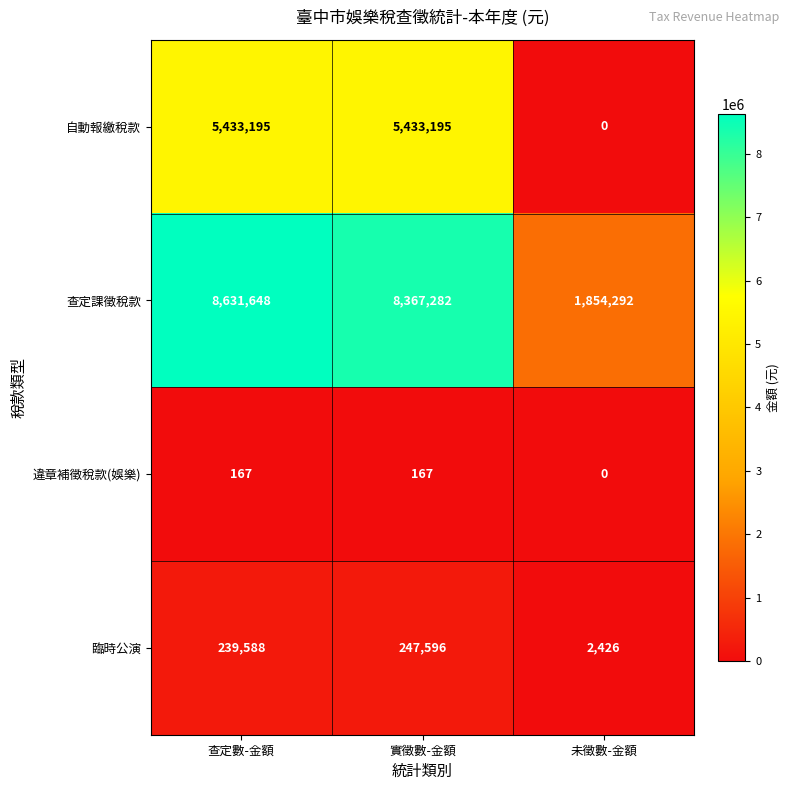

What is the spread (max minus min) of values at 查定數-金額?

8631481